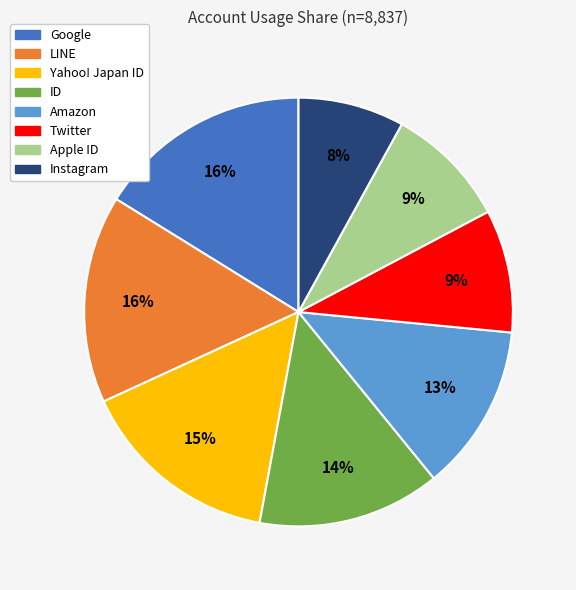

To the nearest percent, what is the average slice percentage?

12%